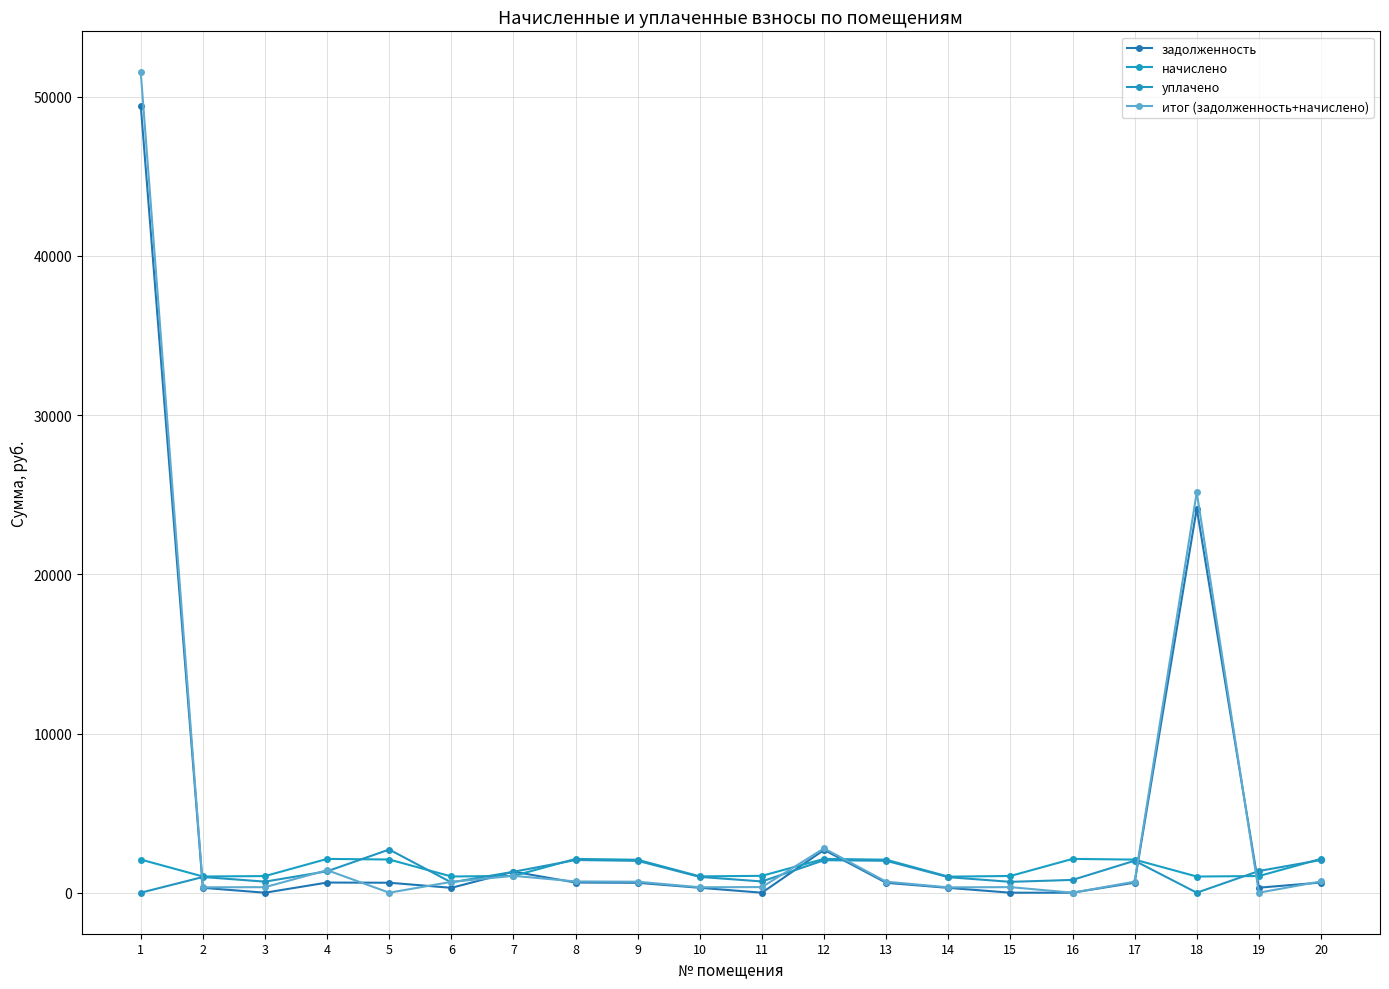

How many data points does each series have?

20